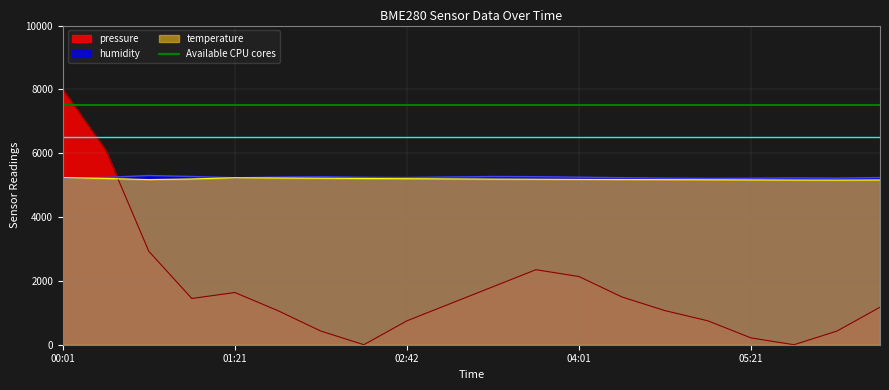

The value of humidity at 05:21 is 7912.1. True or false?

False